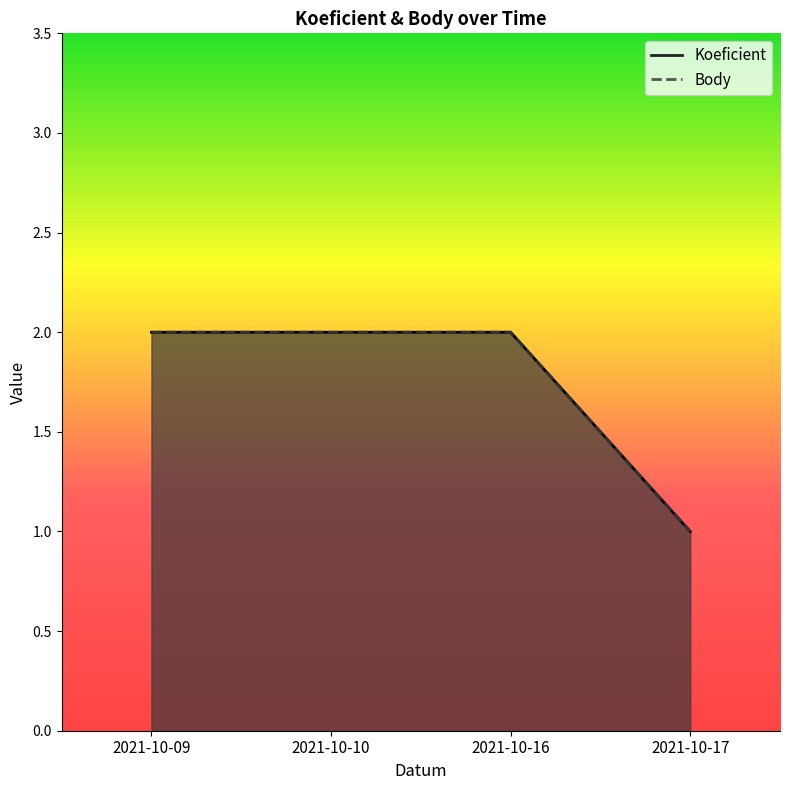

Reading right to left, what are all the values shown in this chart?

Koeficient: 1	2	2	2
Body: 1	2	2	2